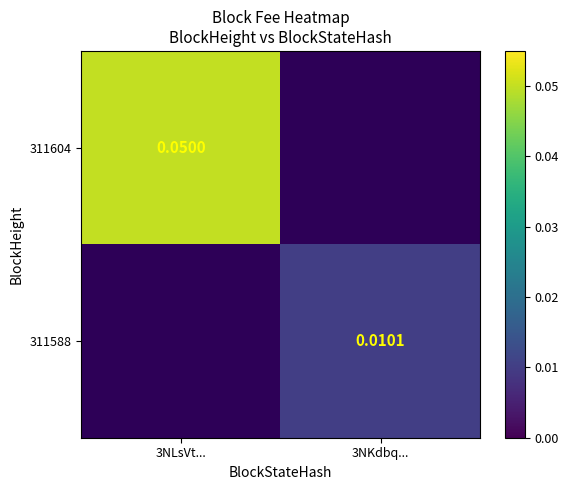

Rank the series at 3NLsVt... from highest to lowest value.

311604, 311588